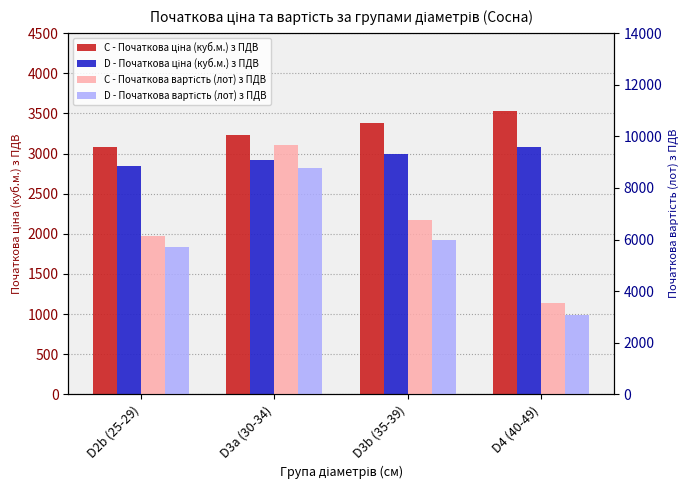

The C - Початкова вартість (лот) з ПДВ series shows 9675 at D3a (30-34). True or false?

True